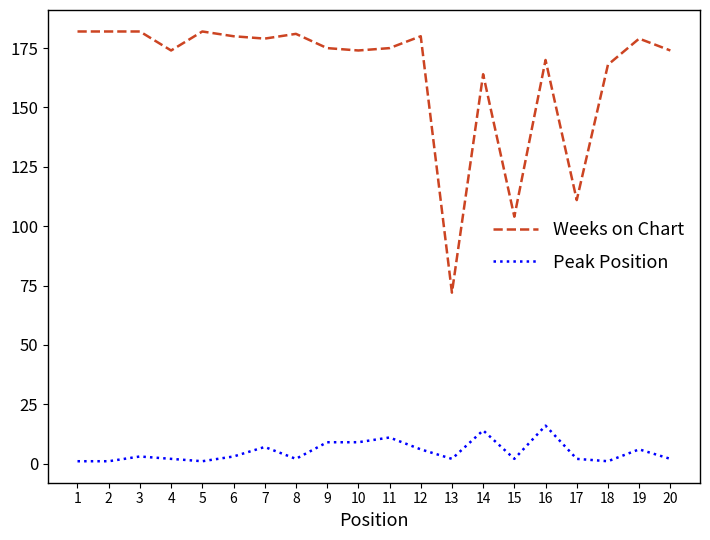

List the series in order of their overall mean, highest first.

Weeks on Chart, Peak Position